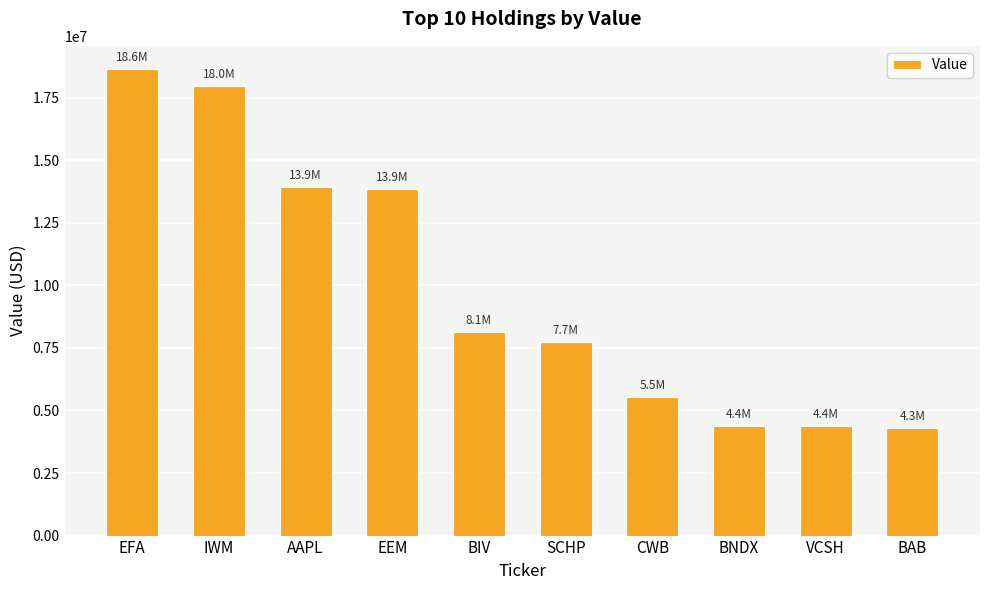

What is the value of the 6th bar from the left?

7738000